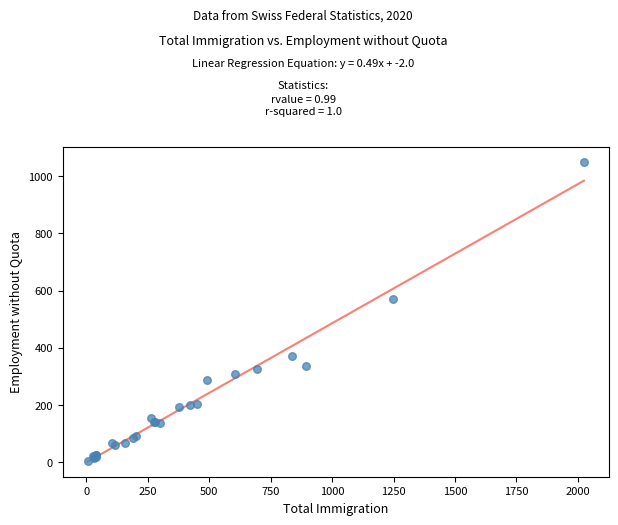

What Y value in the scatter plot is closest to 527?

569